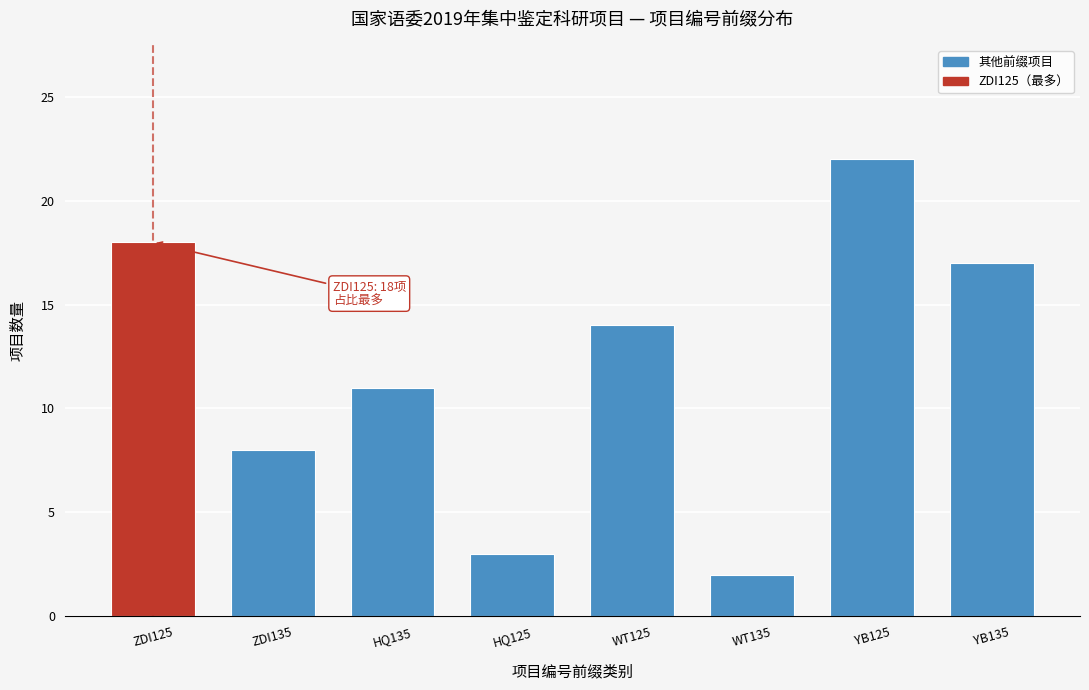

Reading left to right, list all the values displayed in this chart.

ZDI125=18	ZDI135=8	HQ135=11	HQ125=3	WT125=14	WT135=2	YB125=22	YB135=17